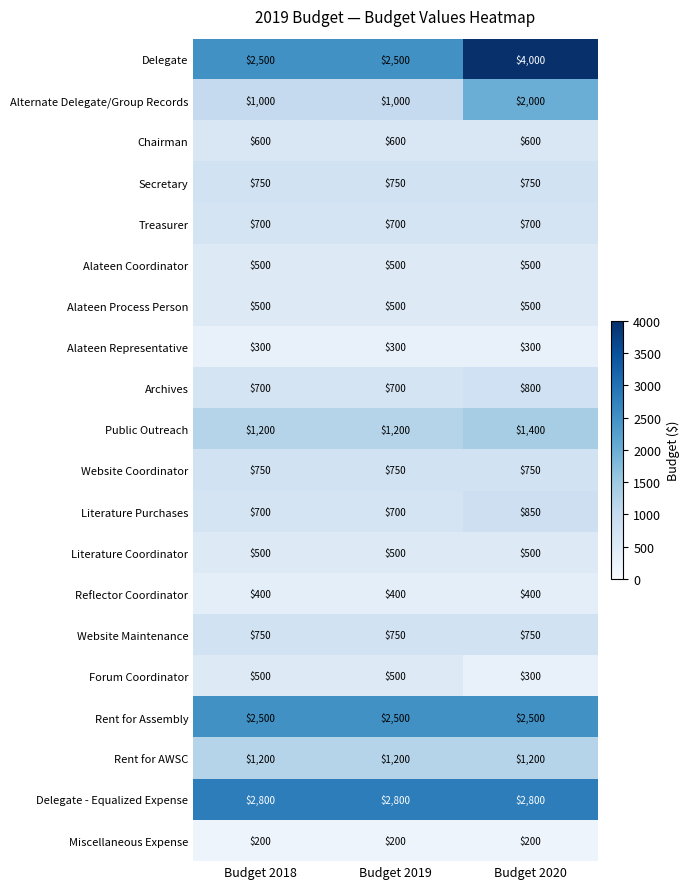

Read the Literature Coordinator value at Budget 2019.

500